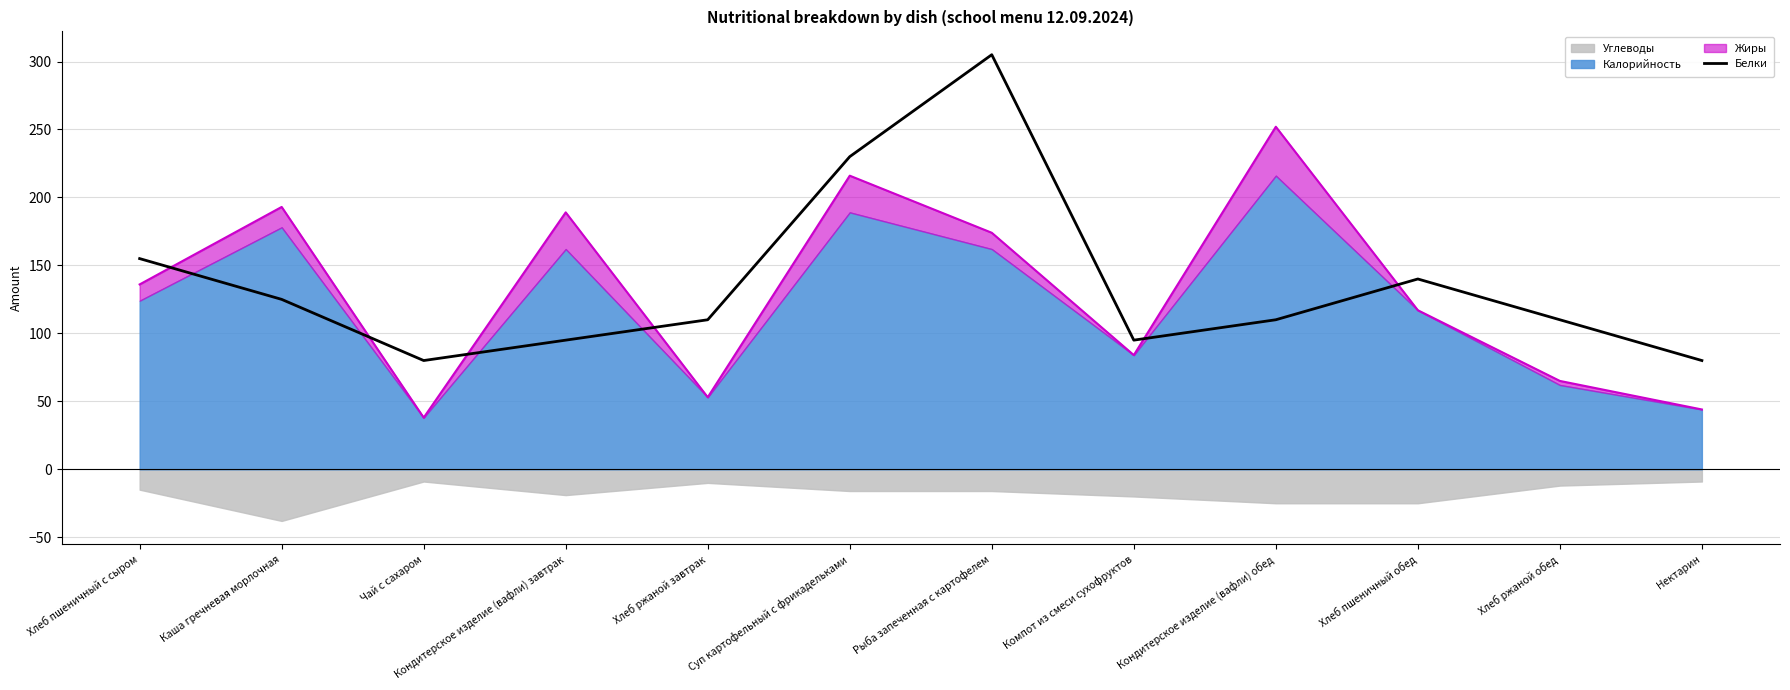

Reading left to right, list all the values displayed in this chart.

Хлеб пшеничный с сыром=155	Каша гречневая морлочная=125	Чай с сахаром=80	Кондитерское изделие (вафли) завтрак=95	Хлеб ржаной завтрак=110	Суп картофельный с фрикадельками=230	Рыба запеченная с картофелем=305	Компот из смеси сухофруктов=95	Кондитерское изделие (вафли) обед=110	Хлеб пшеничный обед=140	Хлеб ржаной обед=110	Нектарин=80